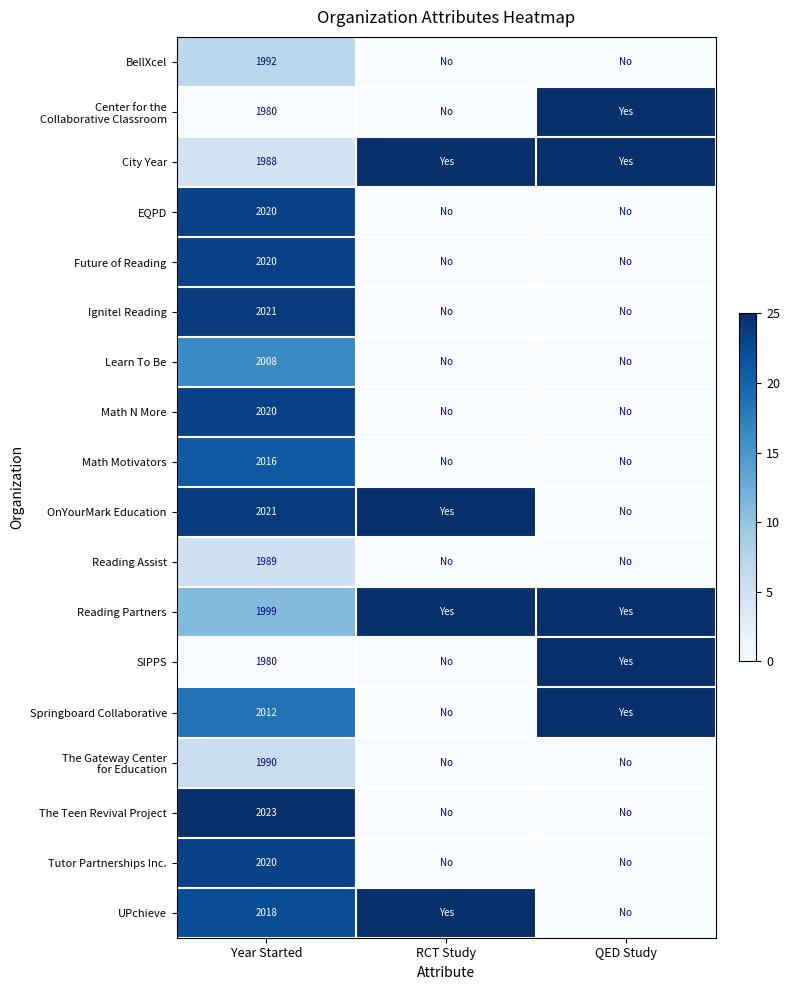

What is the spread (max minus min) of values at Year Started?

43